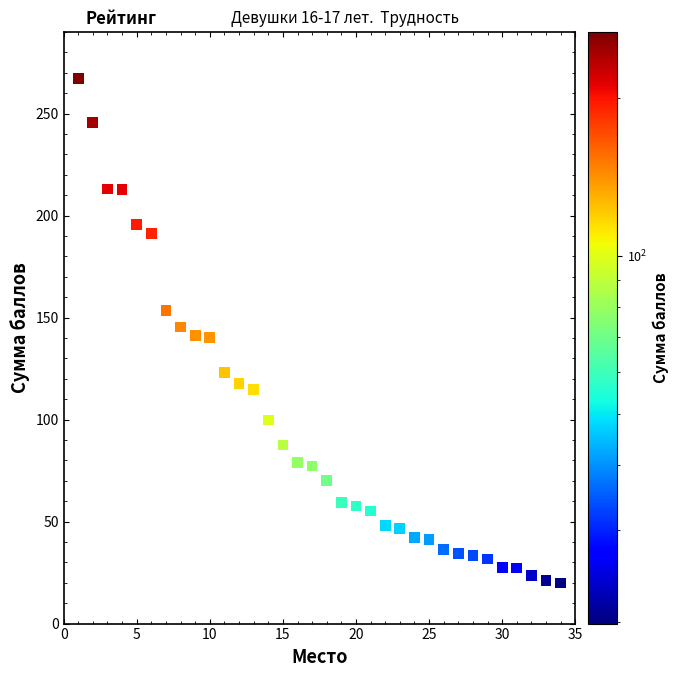

What is the range of Y values (max minus min)?

247.3